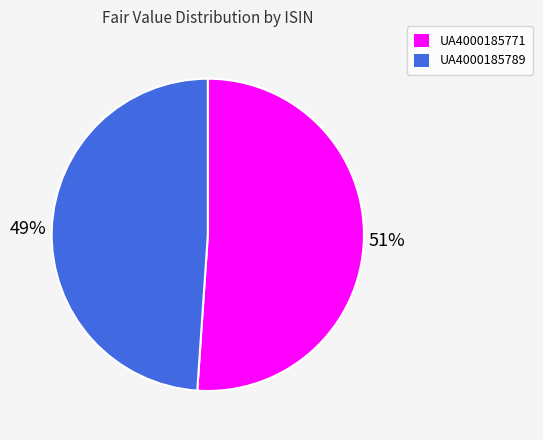

What is the largest slice in the pie chart?

UA4000185771